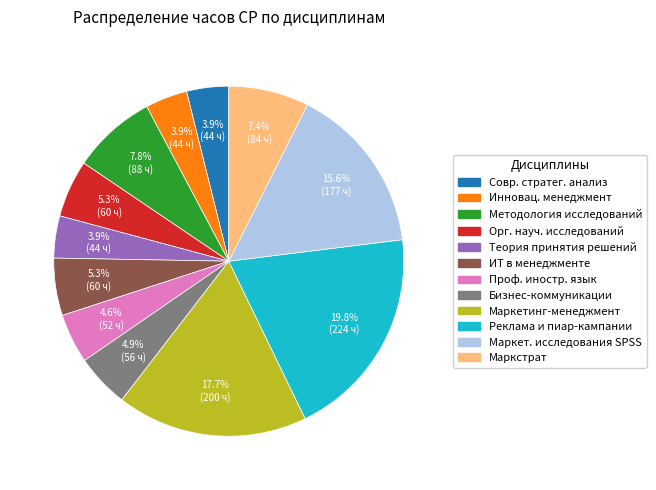

Is there a majority slice in this chart?

No